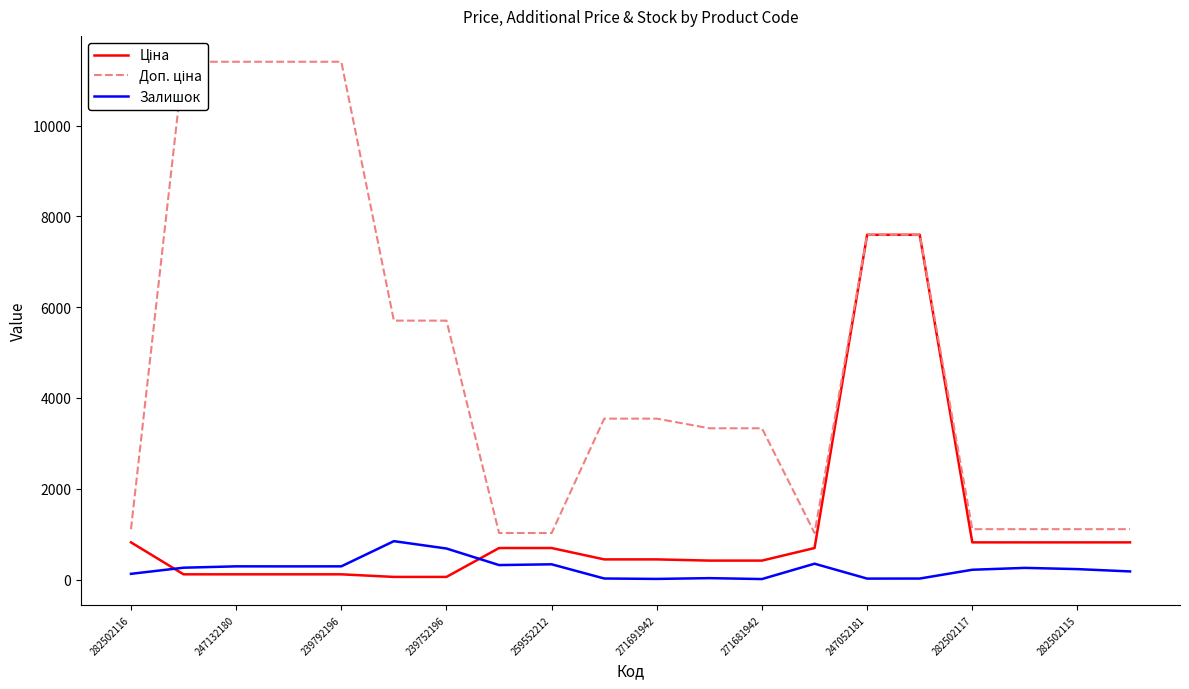

The value of Доп. ціна at 247052181 is 7596.5. True or false?

True